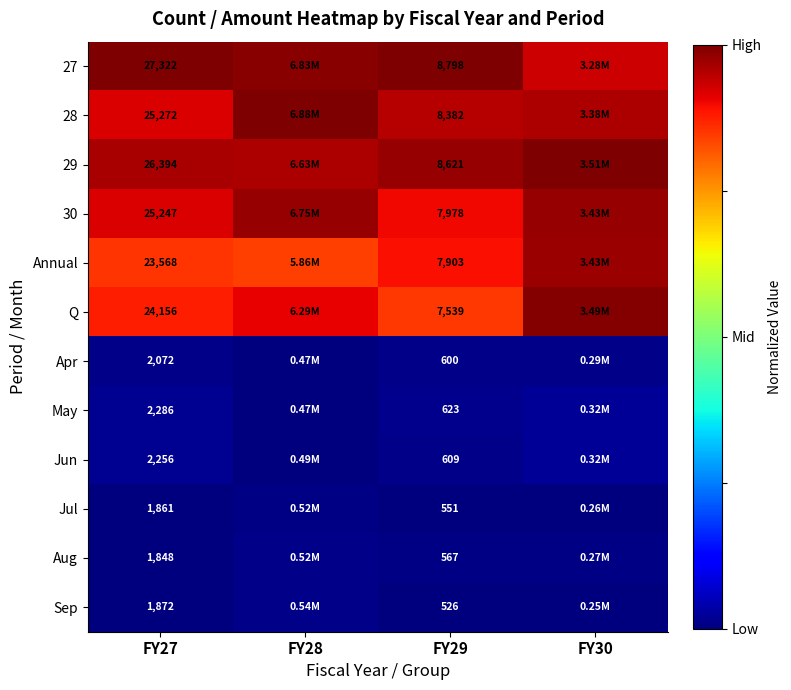

Between FY27 and FY29, which series saw the biggest shift?

27